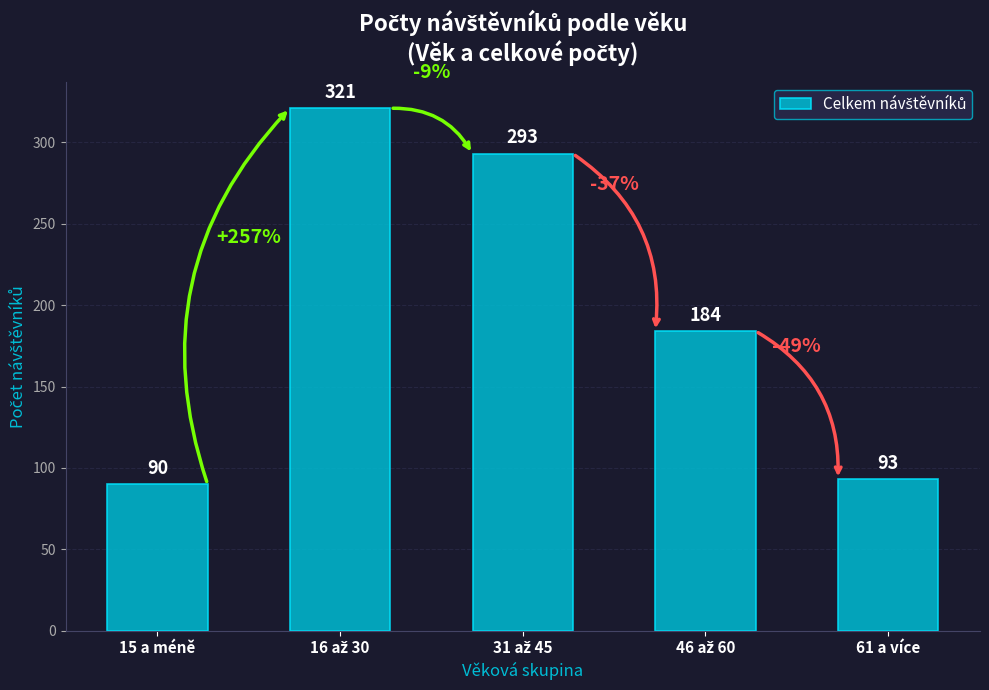

What is the label of the 1st bar from the left?

15 a méně